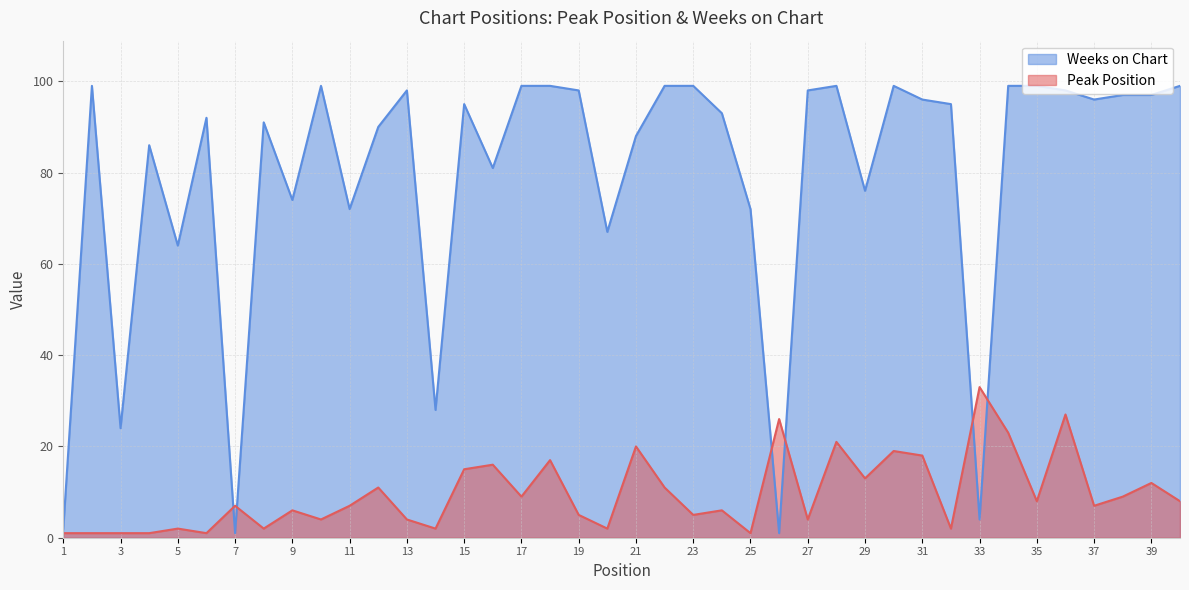

What is the smallest value displayed?

1